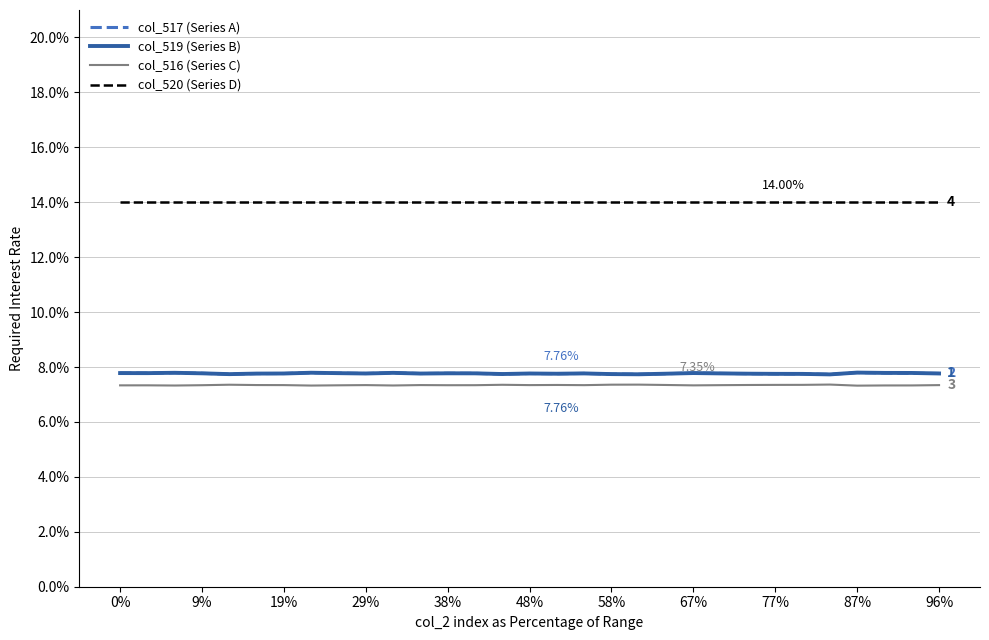

True or false: col_520 (Series D) has more than 2 interior local peaks.

False